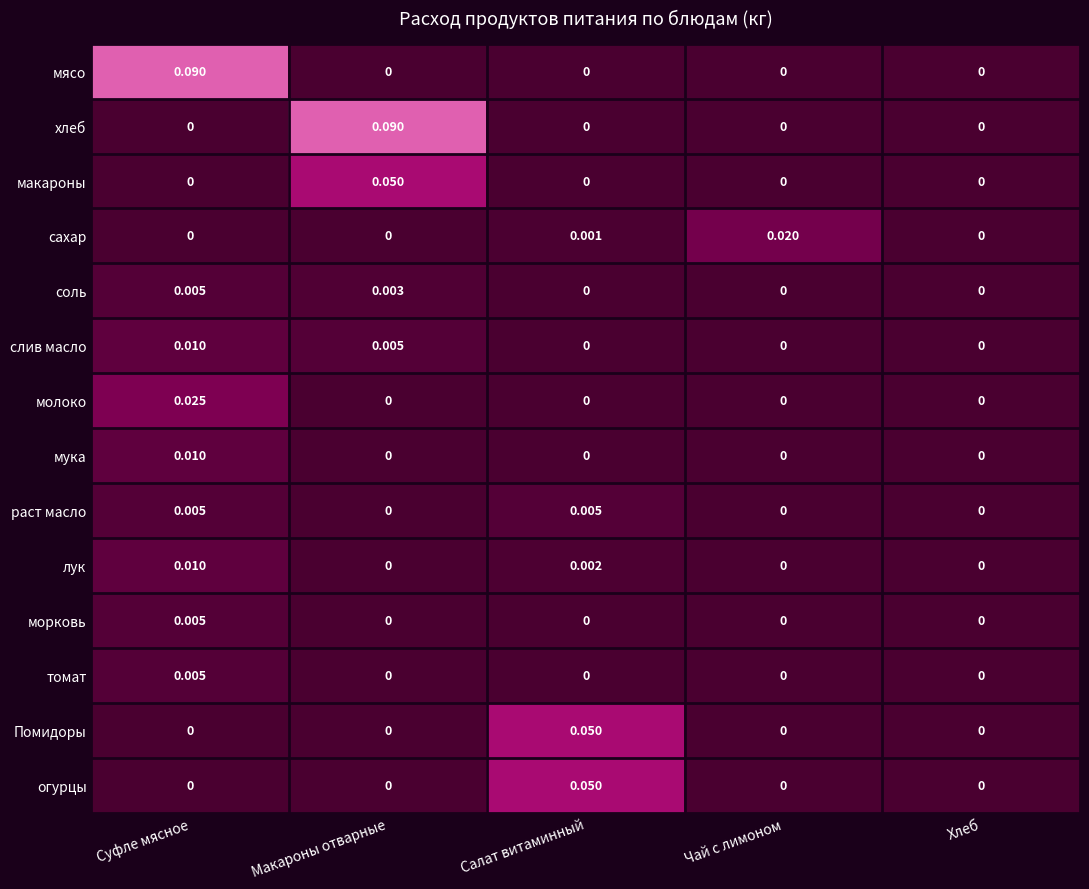

Which category has the highest value in the лук series?

Суфле мясное